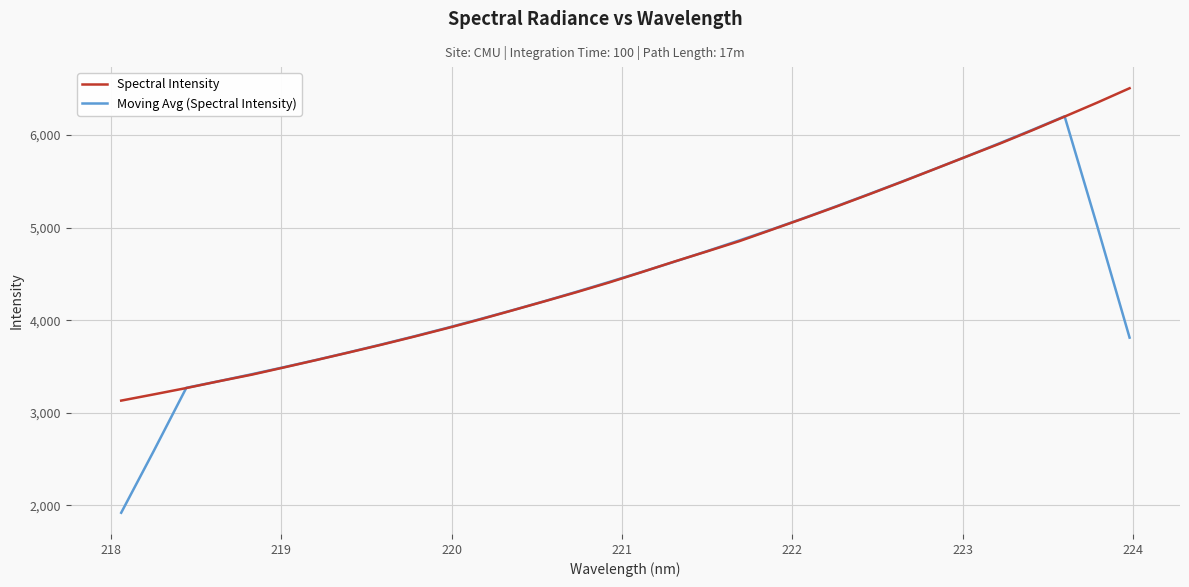

How many interior local peaks does the Moving Avg (Spectral Intensity) series have?

1